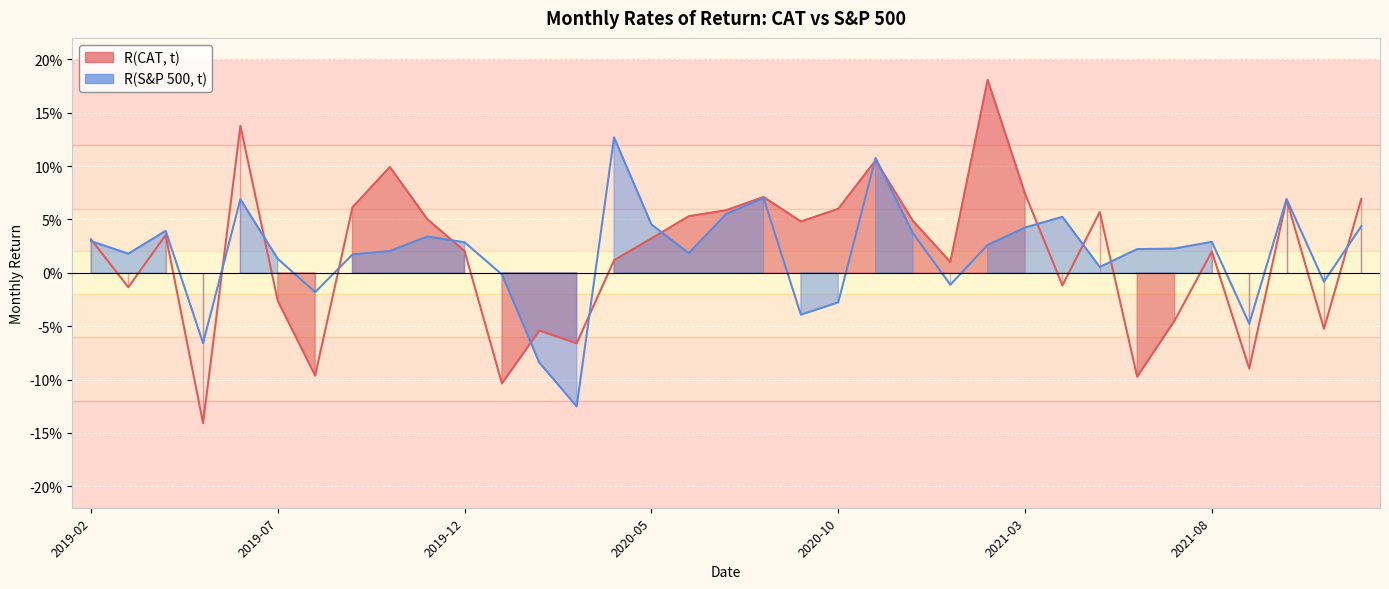

What is the sum of all R(S&P 500, t) values?

0.6